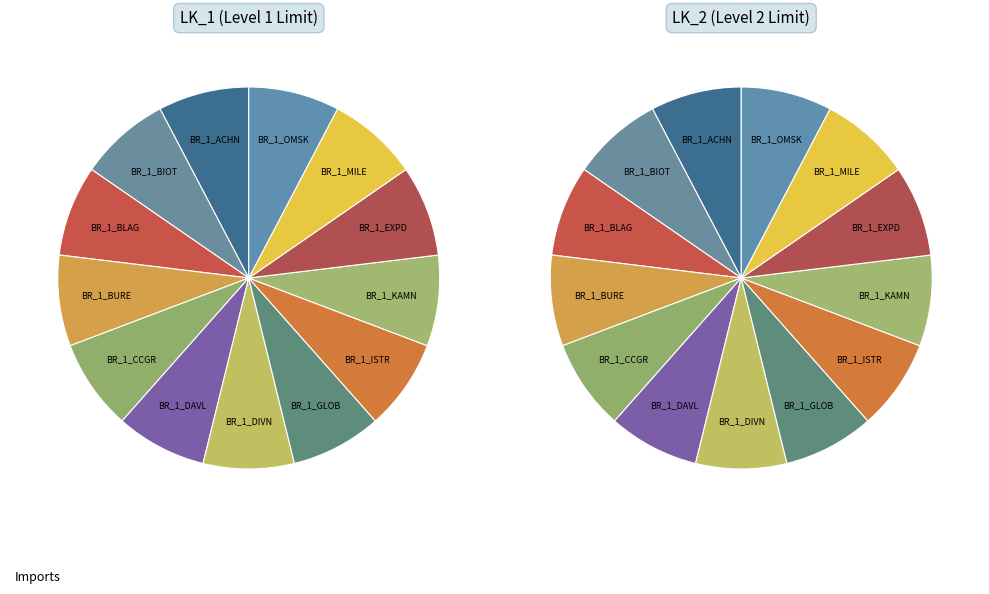

To the nearest percent, what is the average slice percentage?

8%